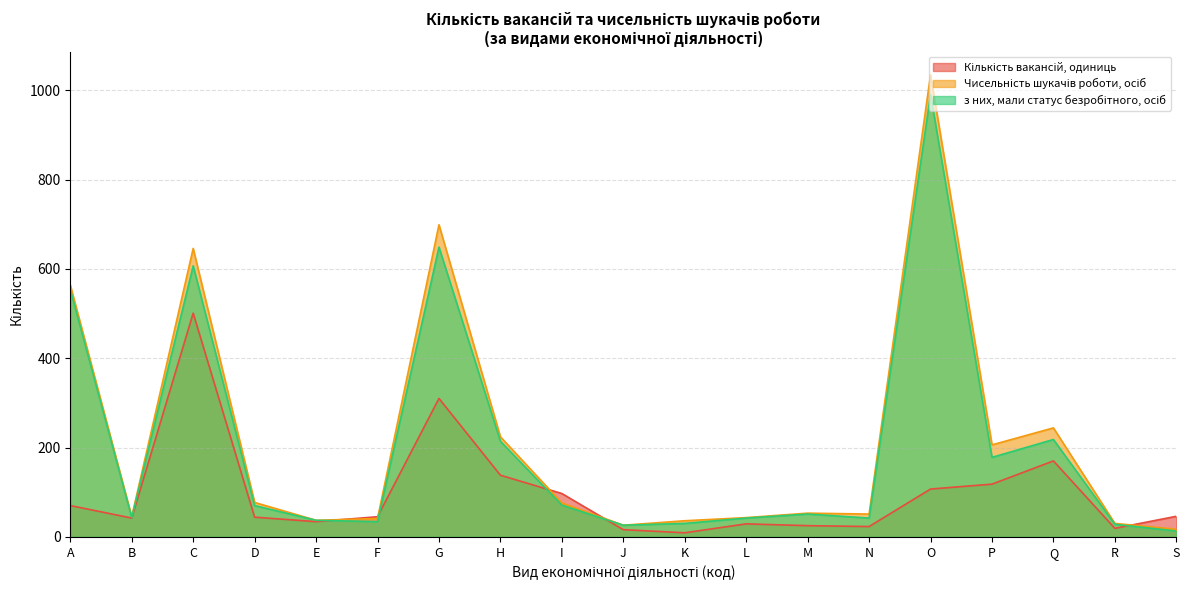

Does the chart have visible grid lines?

Yes